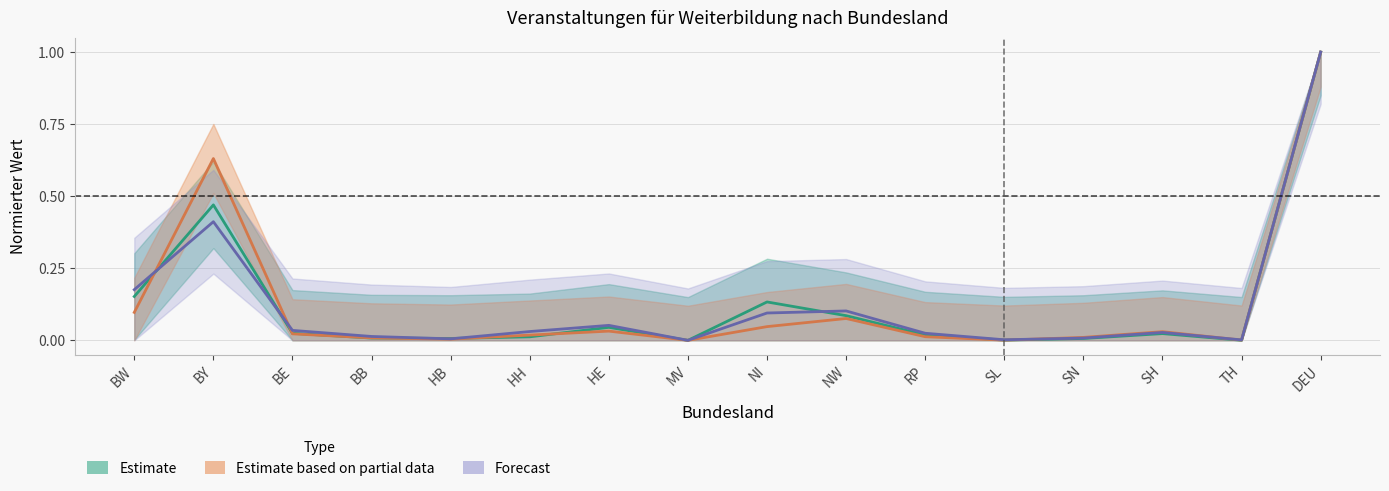

How many times do Belegungen and Unterrichtsstunden cross each other?

7